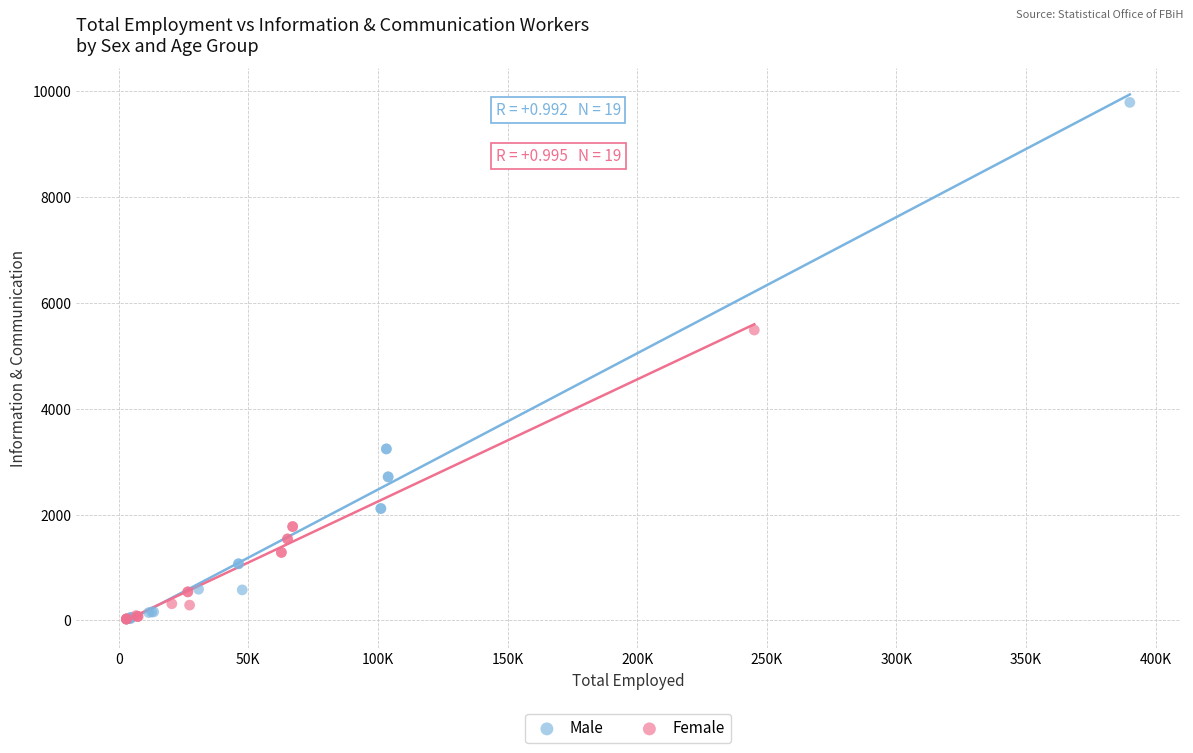

Which series contains the highest Y value?

Male